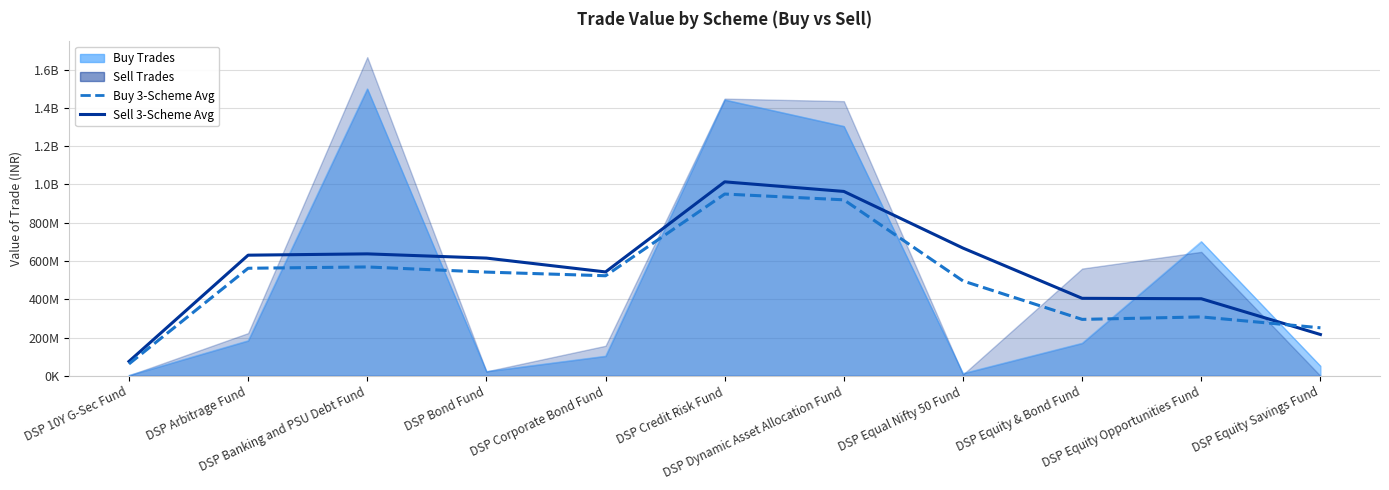

True or false: Sell 3-Scheme Avg has more than 2 interior local peaks.

False